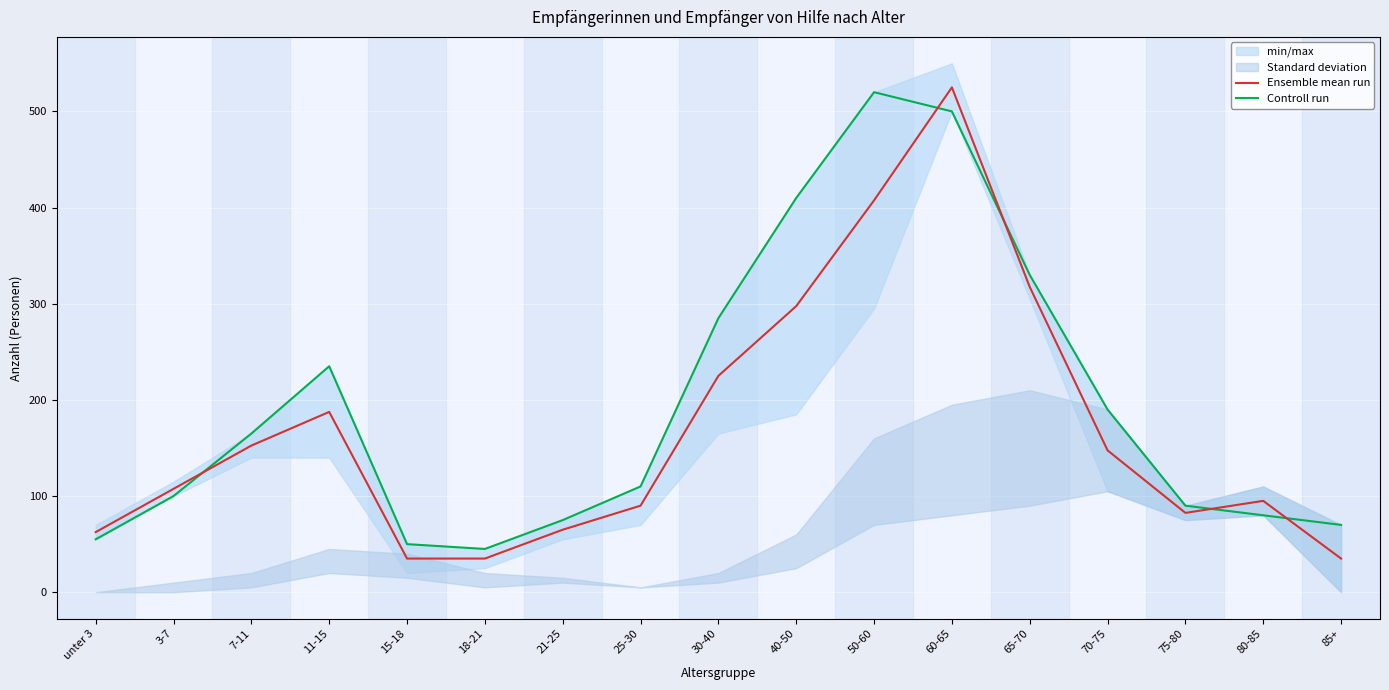

Count the number of categories in the chart.

17